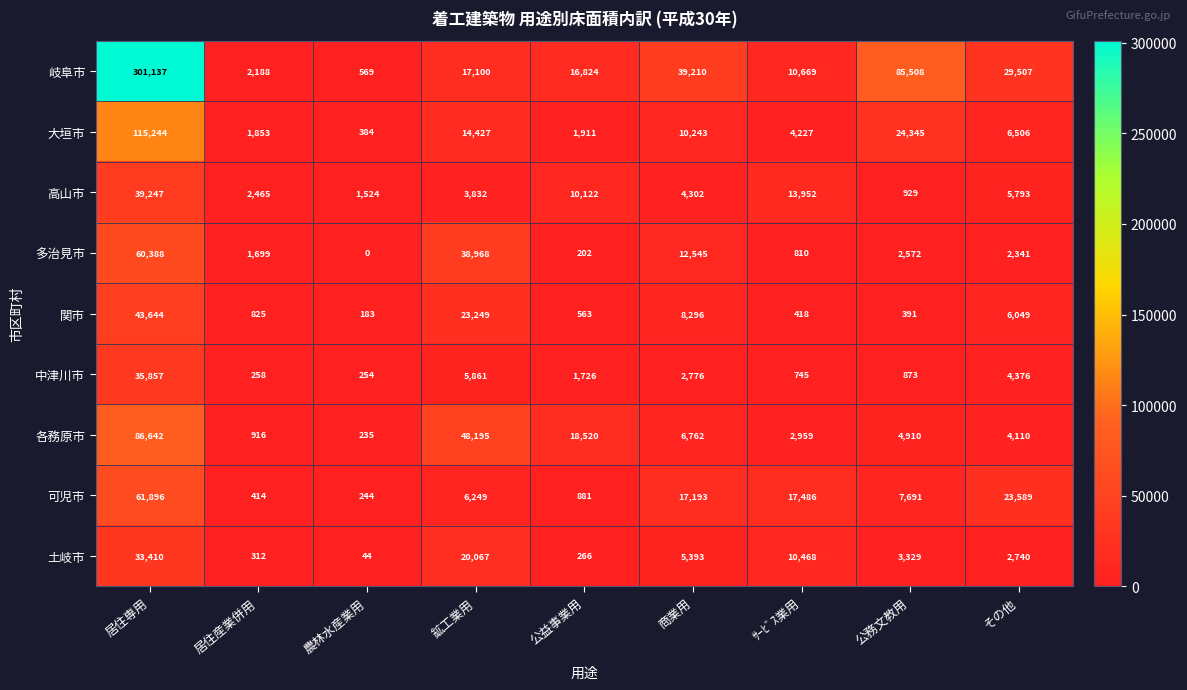

How many categories are shown in the chart?

9